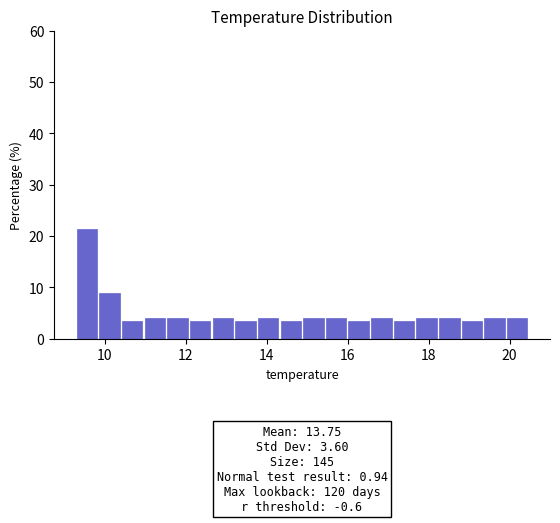

Around what value on the x-axis is the tallest bar? Give the approximate position of its centre, as read against the axis.

9.6